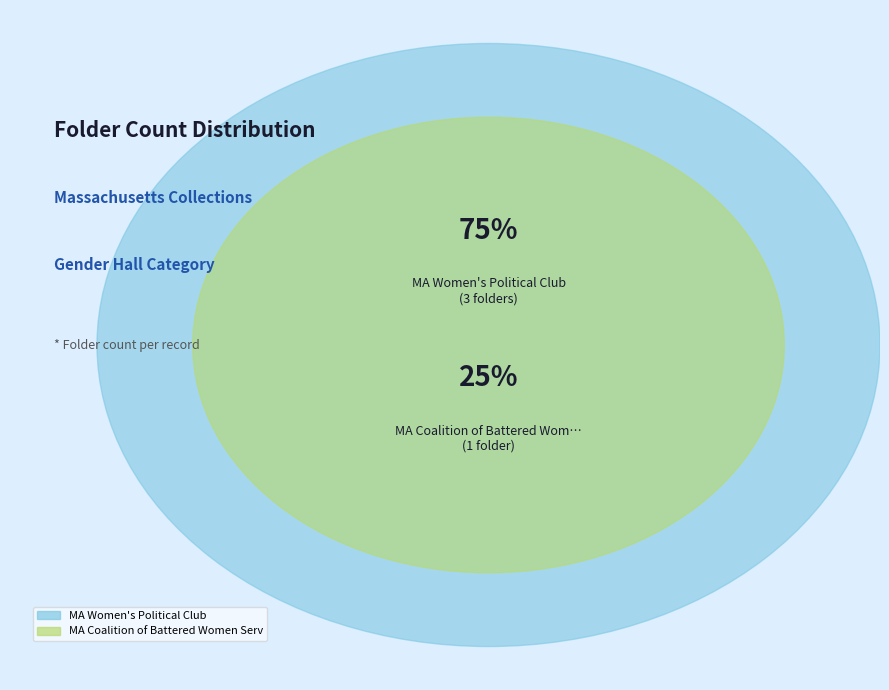

True or false: MA Women's Political Club accounts for 89% of the total.

False